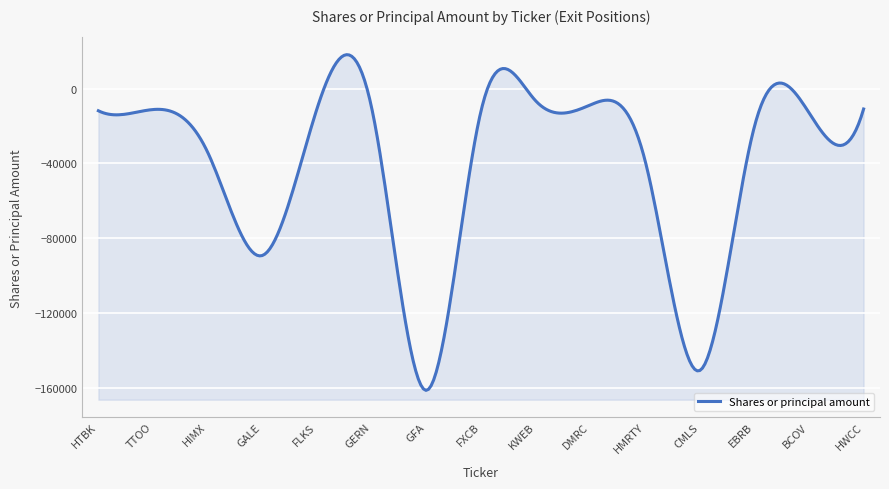

How many data points does each series have?

15